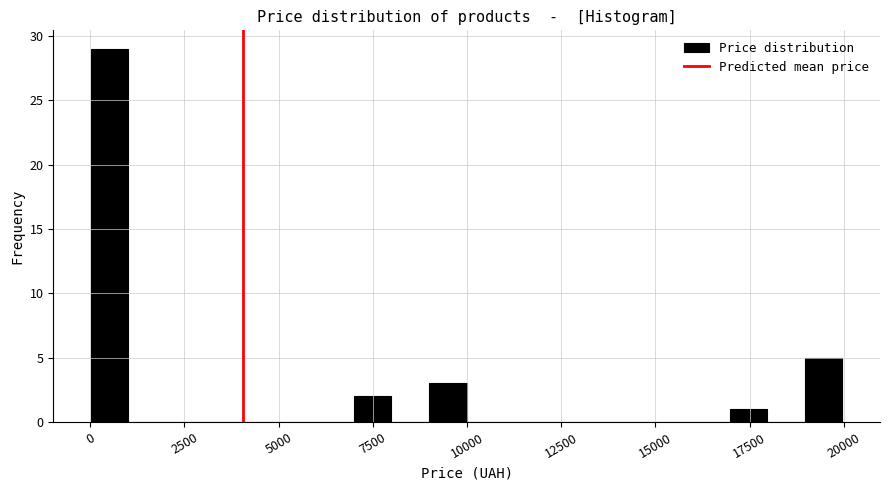

Read against the x-axis, roughly where is the centre of the tallest bar?

500